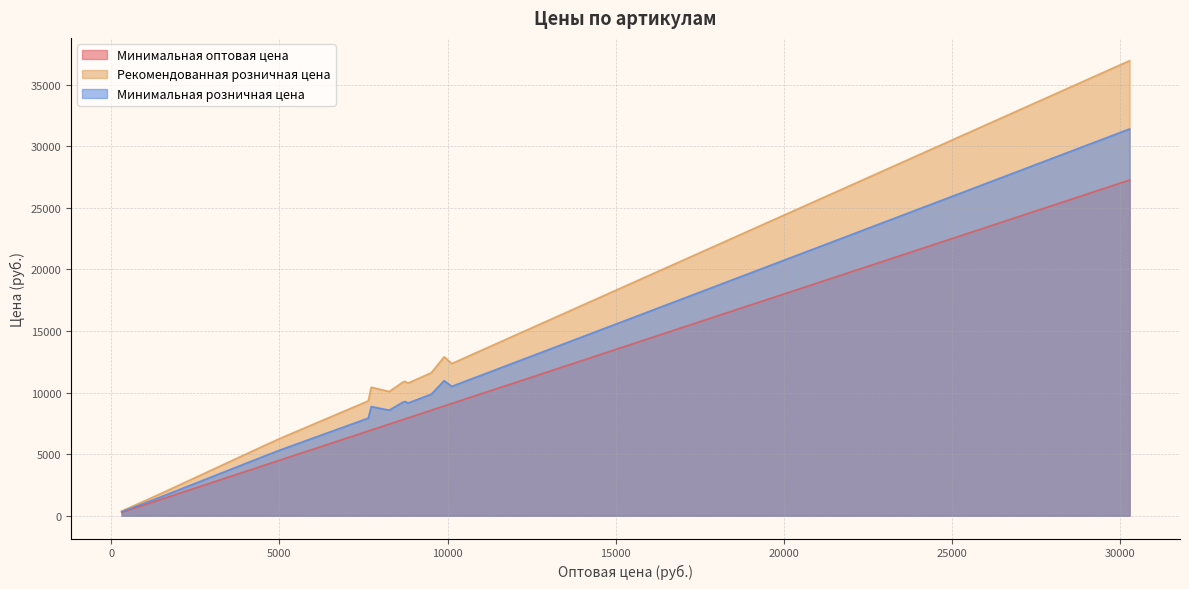

Which series changed the most between 023-394 and 041-248?

Рекомендованная розничная цена